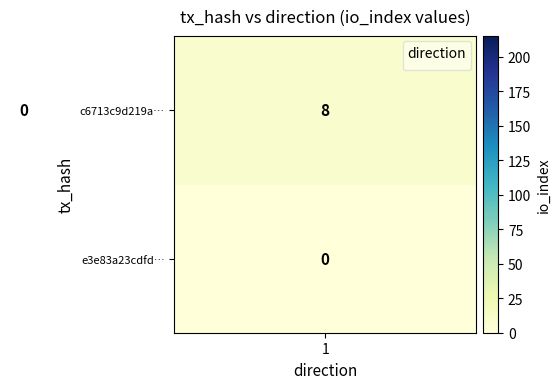

What is the average value of the c6713c9d219a… series?

4